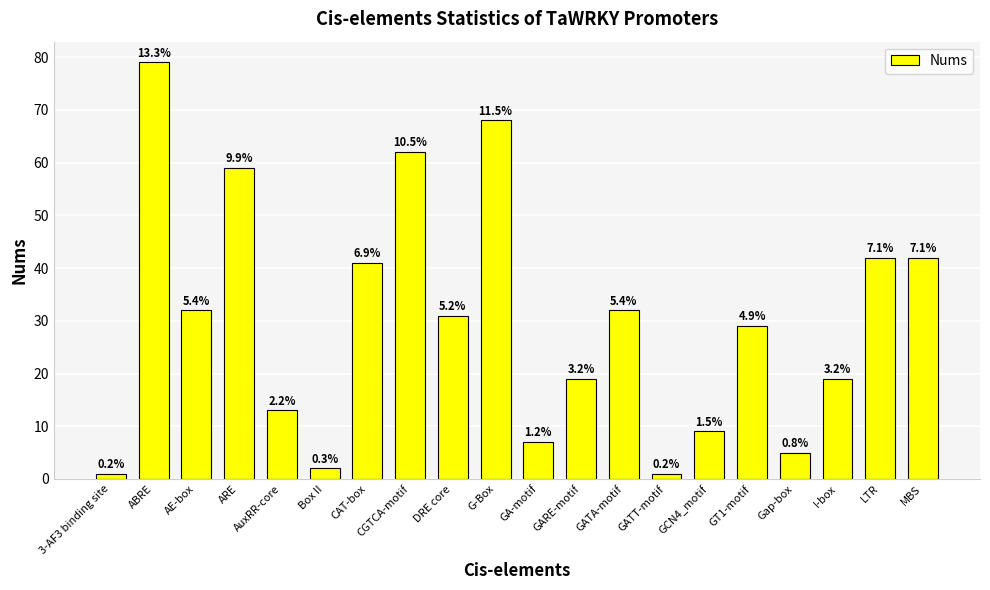

What is the difference between the maximum and second lowest values?

78